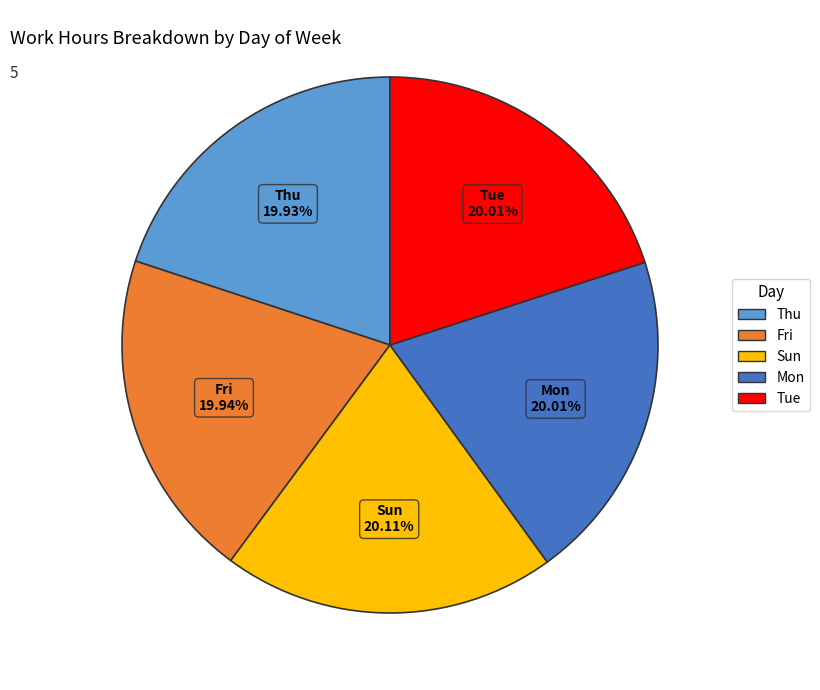

Does any single category account for the majority?

No